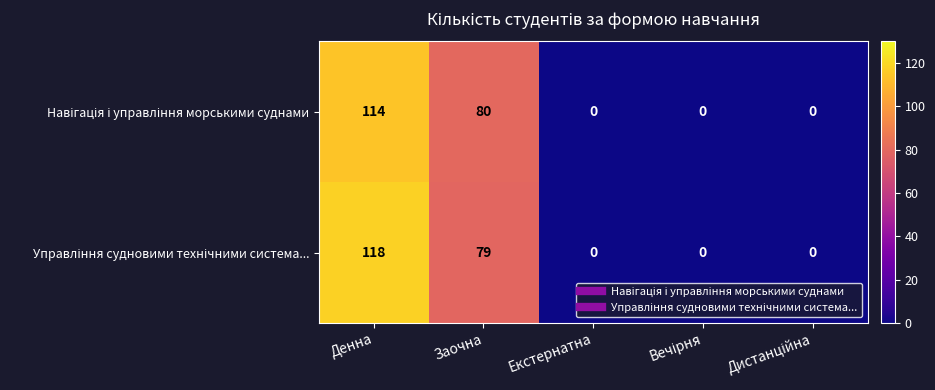

What is the maximum value shown in the chart?

118